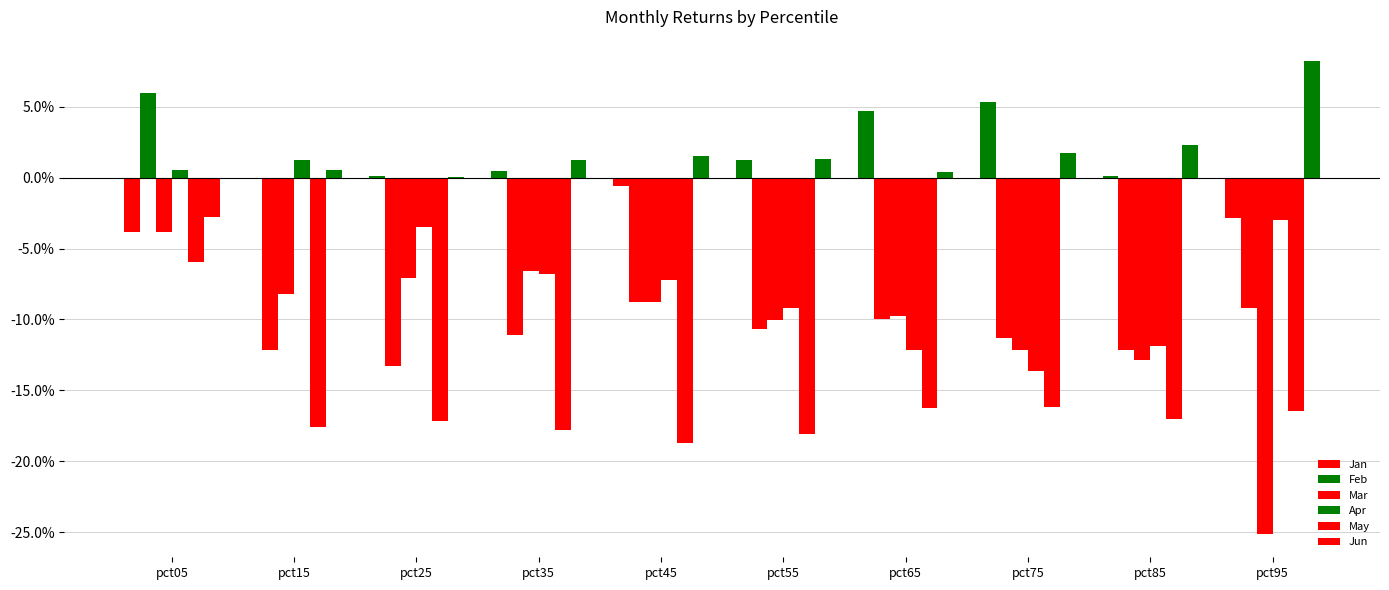

Does the chart contain stacked bars?

No